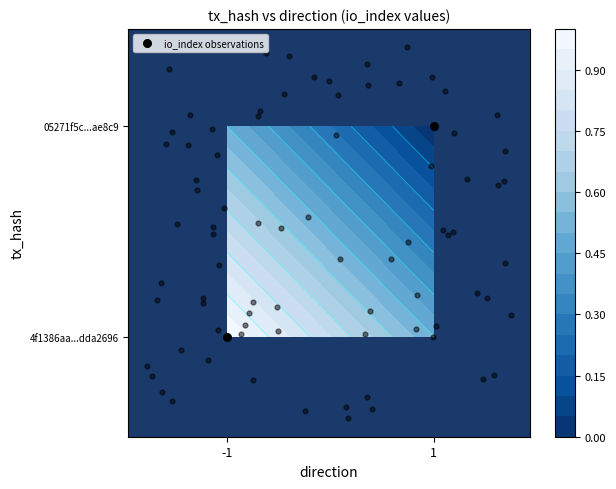

True or false: the data shows 1 at 1.

True